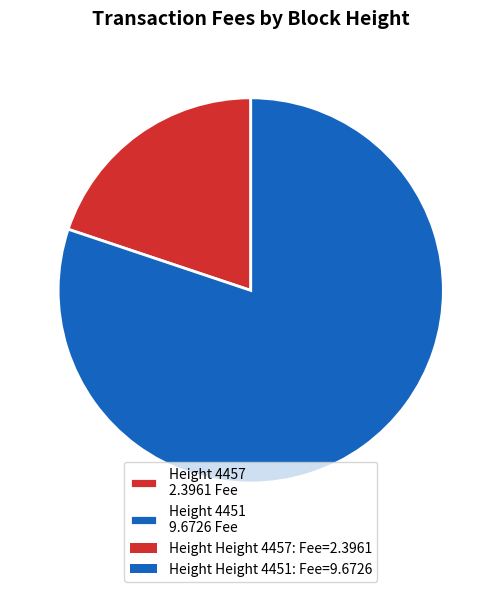

Is it true that Height 4457 2.3961 Fee is 20% of the pie?

True